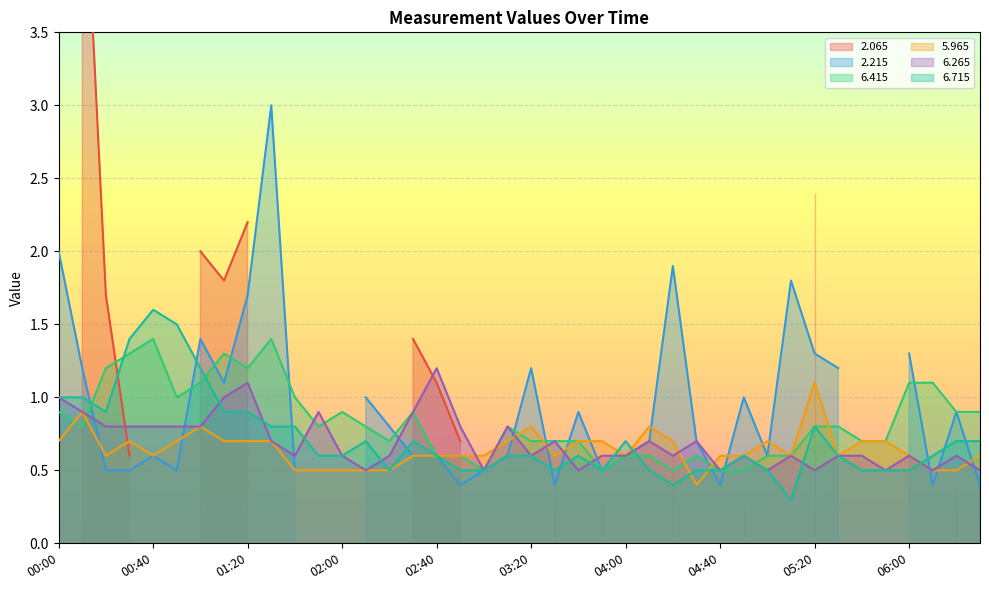

What value does the 6.715 series have at 04:40?

0.5